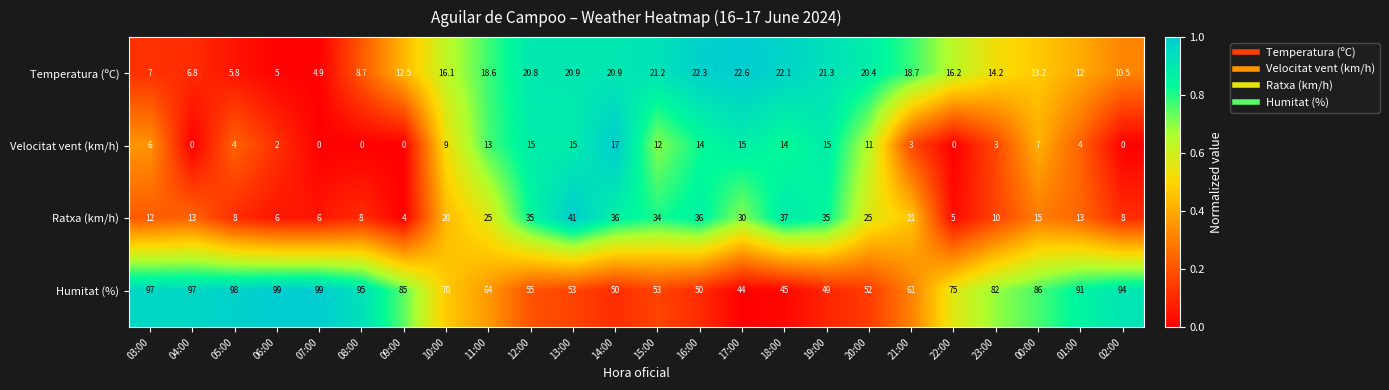

Which series has the widest spread of values?

Humitat (%)